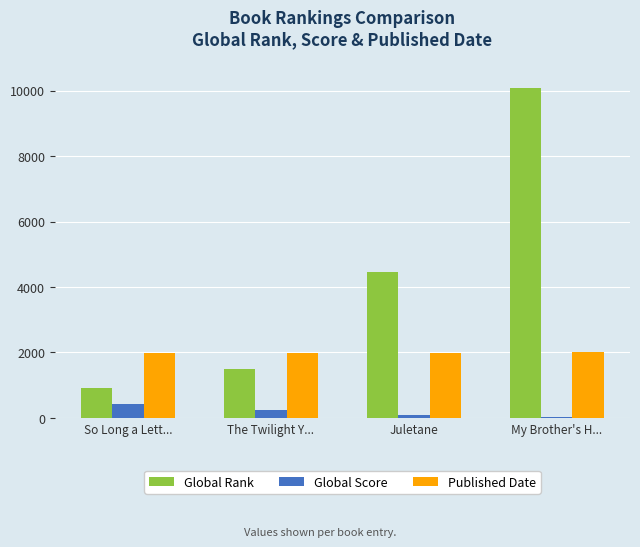

Which label corresponds to the largest value in the chart?

My Brother's H...